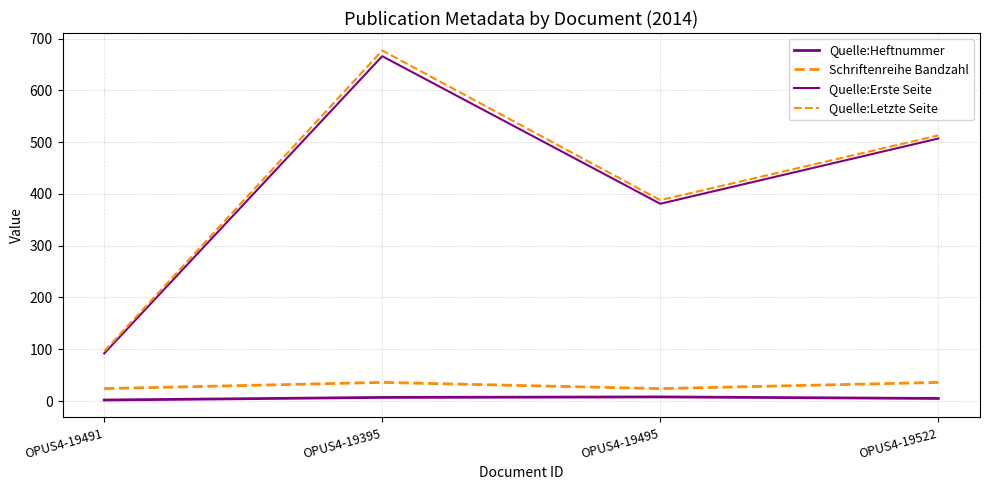

Rank the series at OPUS4-19522 from lowest to highest value.

Quelle:Heftnummer, Schriftenreihe Bandzahl, Quelle:Erste Seite, Quelle:Letzte Seite